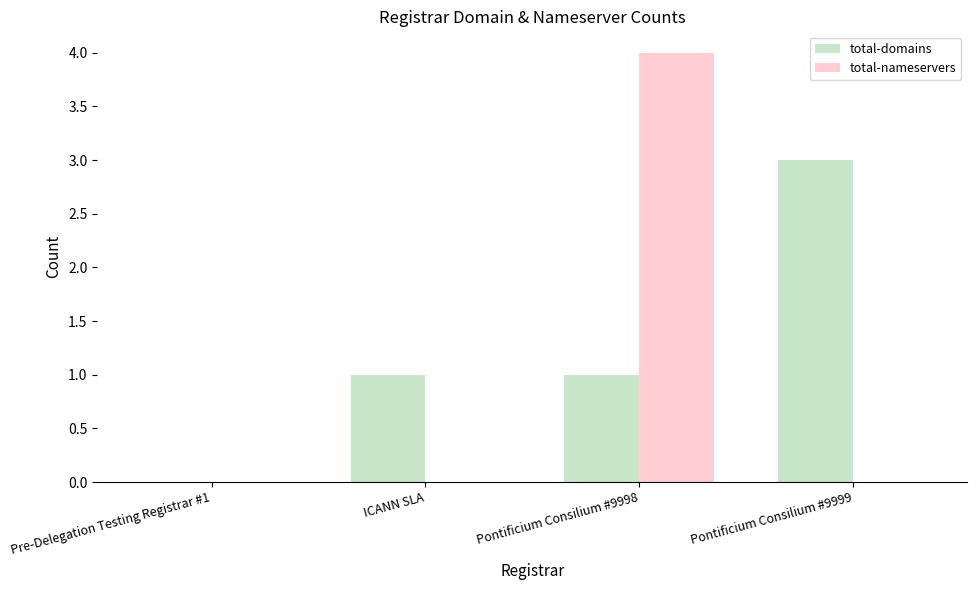

How many groups of bars are there?

4